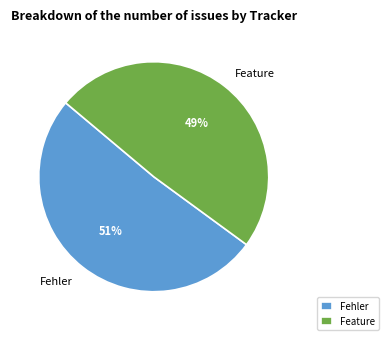

True or false: Feature accounts for 40% of the total.

False